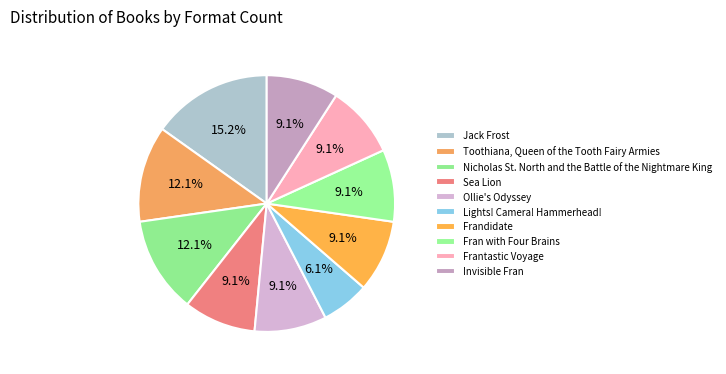

To the nearest percent, what percentage of the pie is Nicholas St. North and the Battle of the Nightmare King?

12%